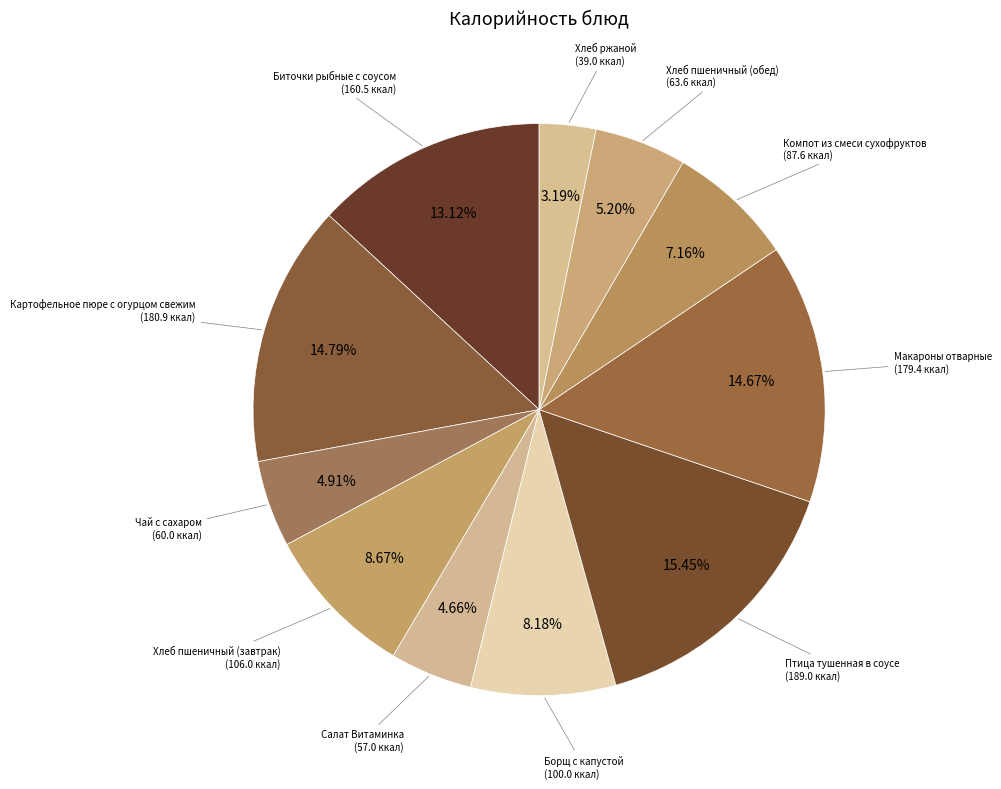

To the nearest percent, what is the average slice percentage?

9%